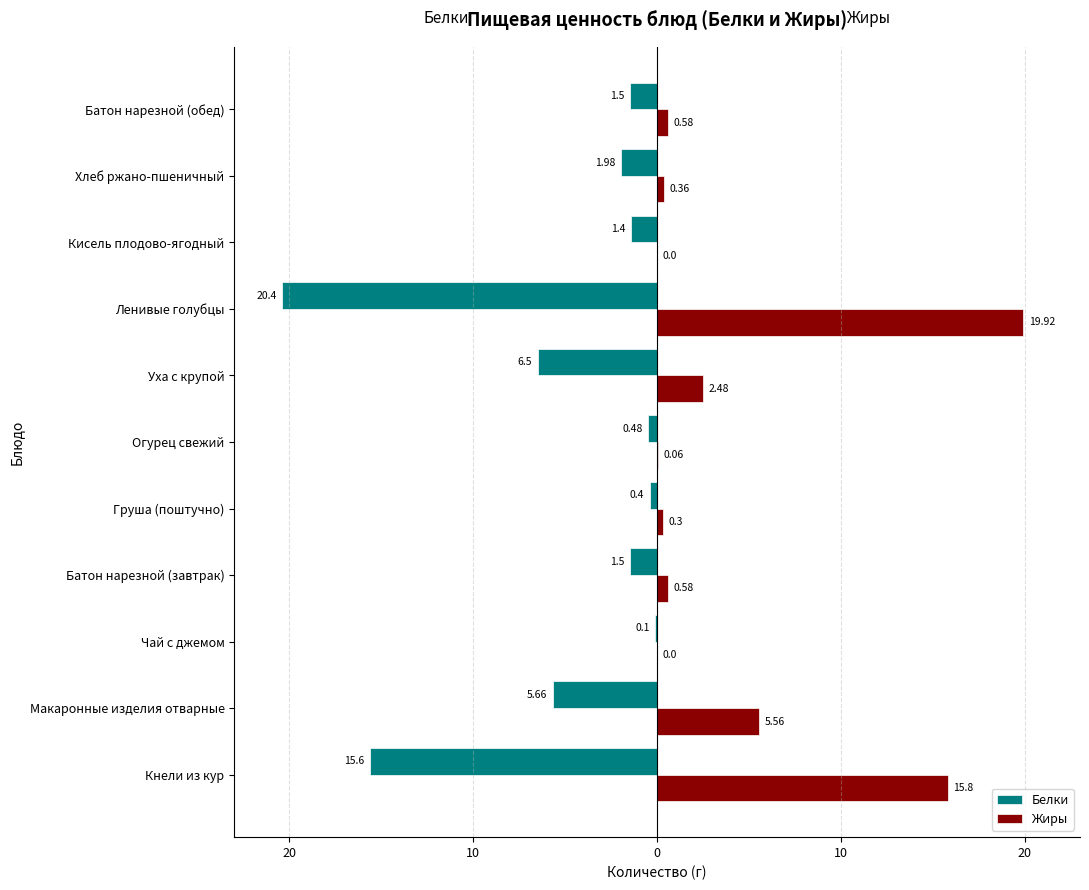

What are all the series names shown in the legend?

Белки, Жиры